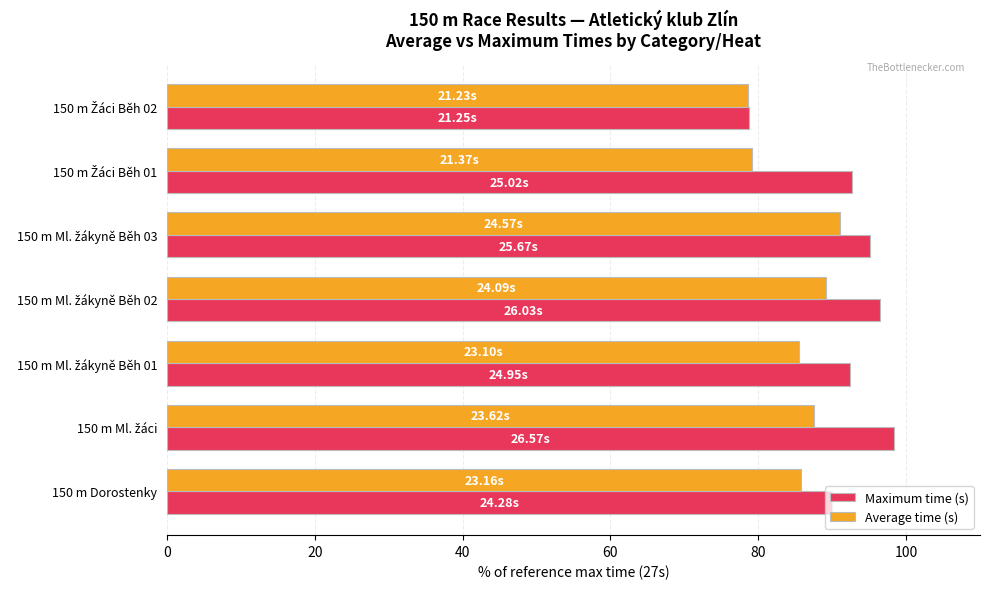

What are all the series names shown in the legend?

Maximum time (s), Average time (s)